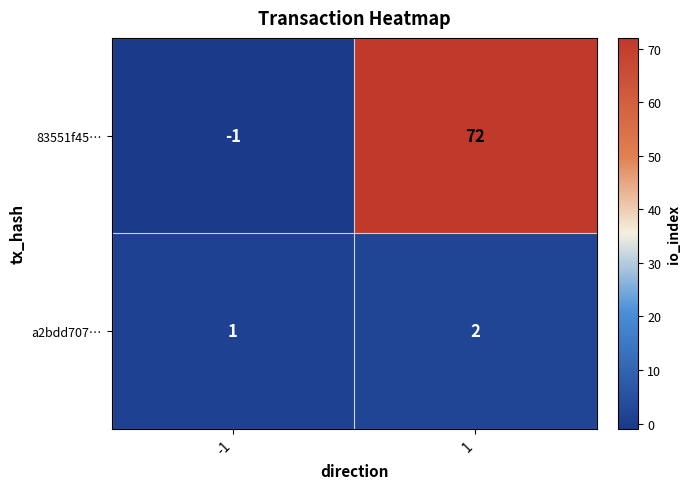

What is the sum of the a2bdd707… values at 1 and -1?

3